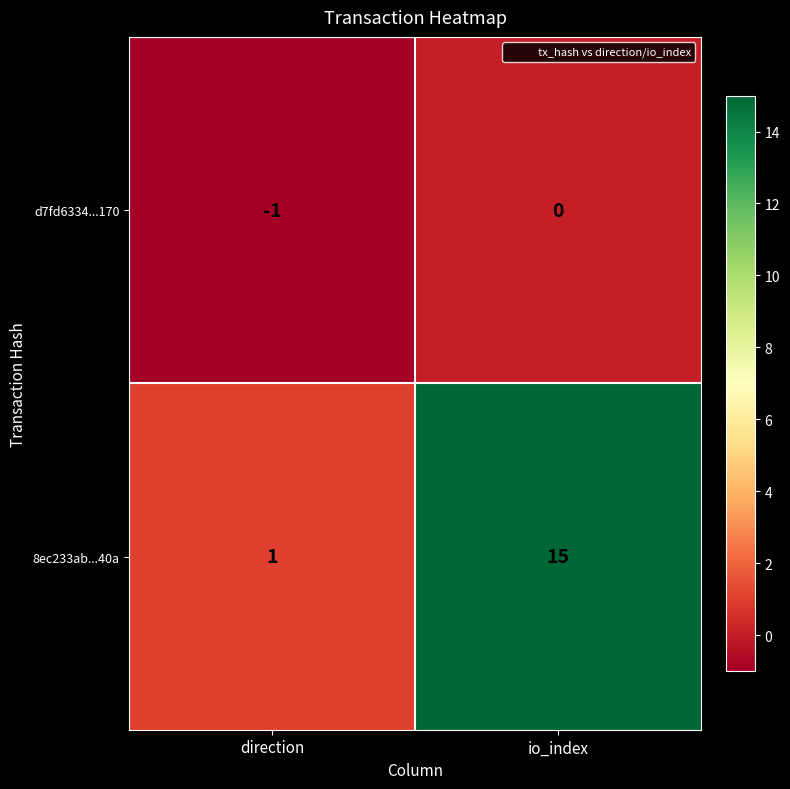

Reading right to left, extract all data points from this chart.

d7fd6334...170: 0	-1
8ec233ab...40a: 15	1